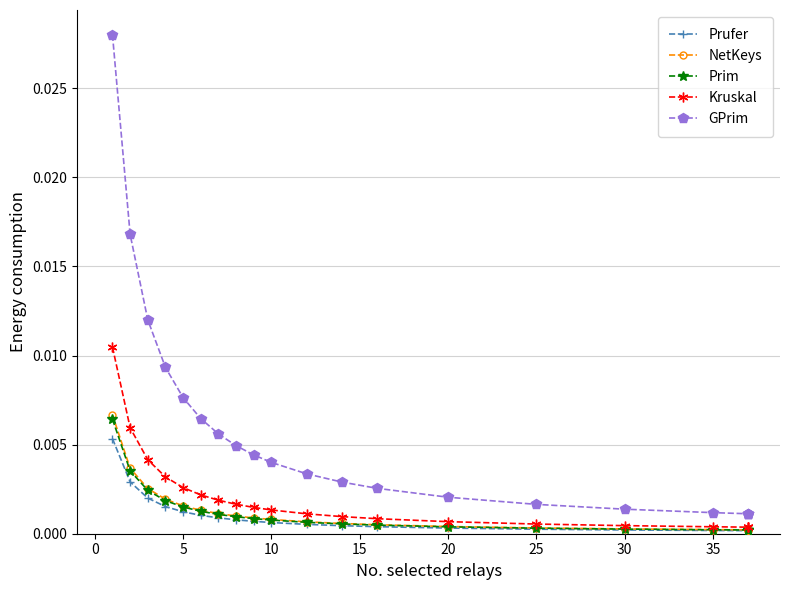

How many lines are shown in the chart?

5